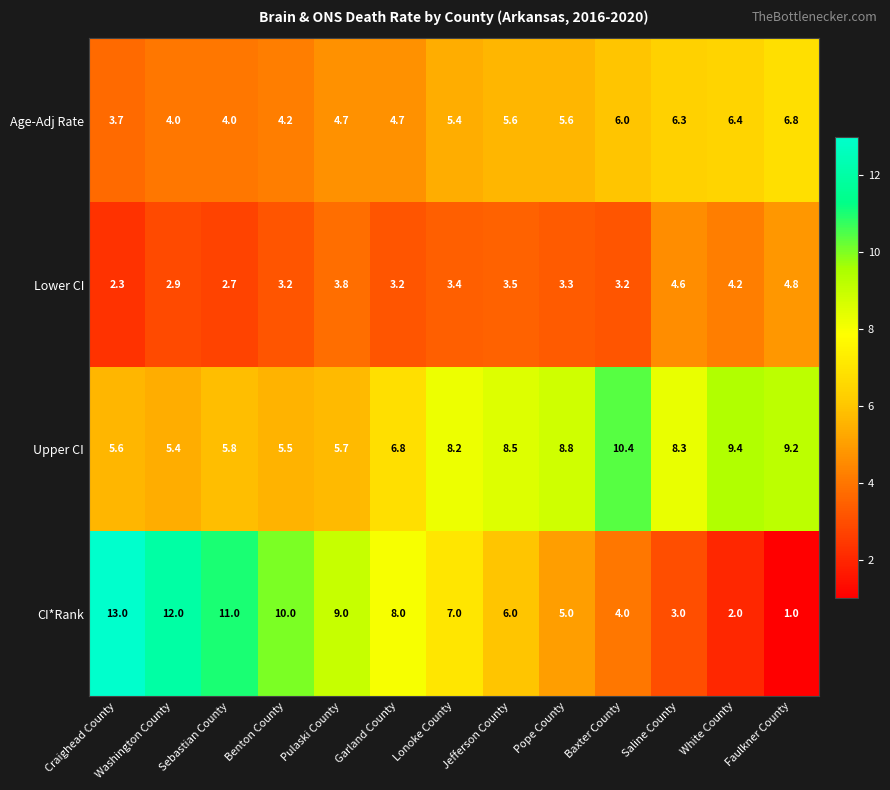

What is the total value across all series at Saline County?

22.2